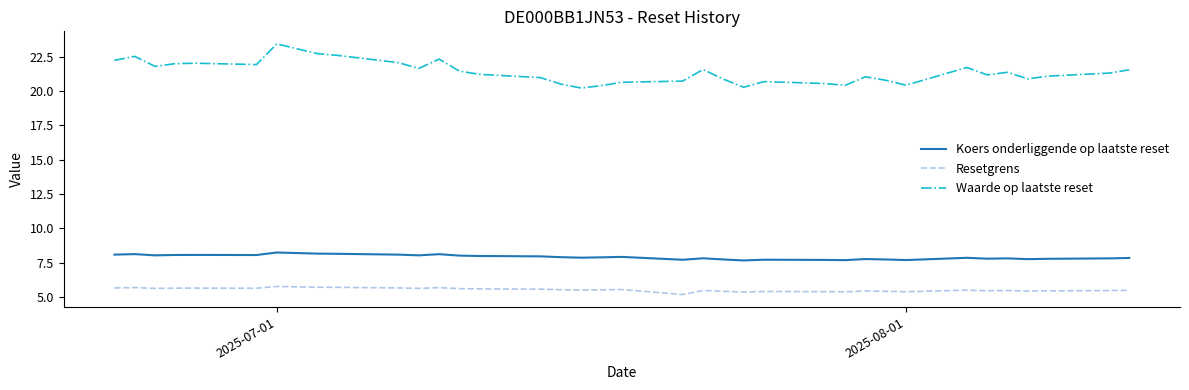

What is the lowest value of the Koers onderliggende op laatste reset series?

7.7